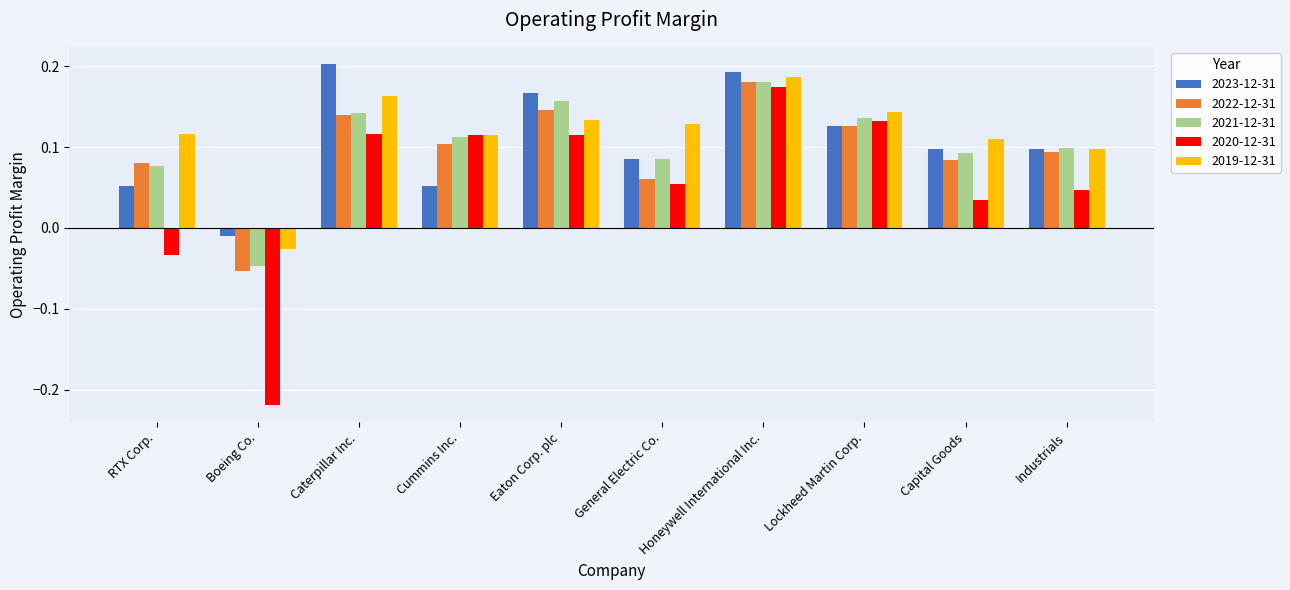

What are all the series names shown in the legend?

2023-12-31, 2022-12-31, 2021-12-31, 2020-12-31, 2019-12-31